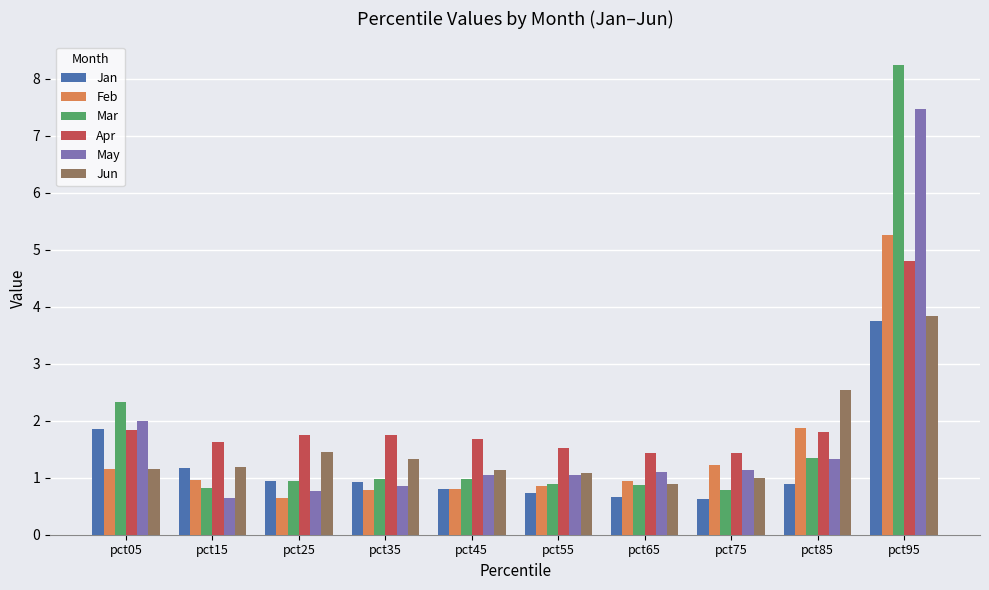

What is the difference between the maximum and minimum values in the Feb series?

4.6